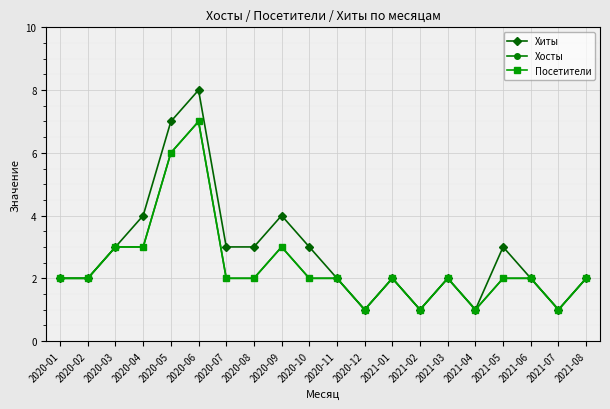

What is the label of the 4th point from the right?

2021-05